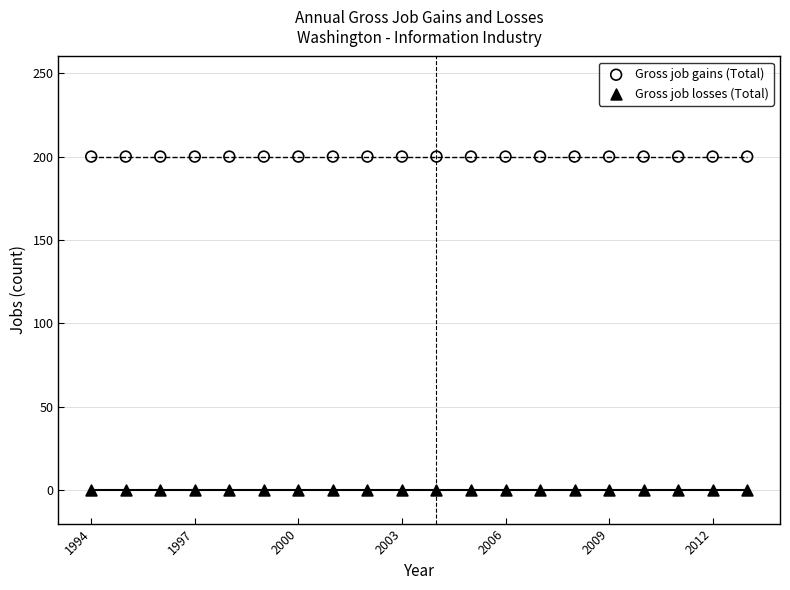

Which series contains the highest Y value?

Gross job gains (Total)